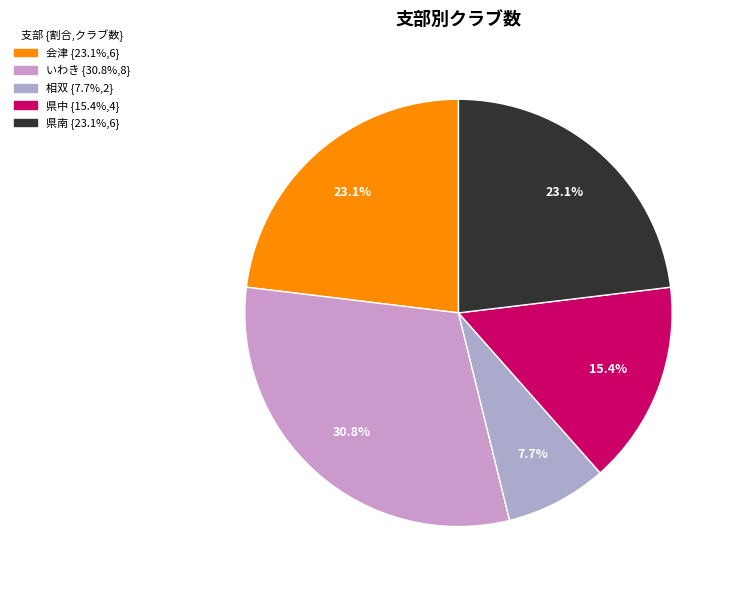

Count the number of slices in the pie.

5